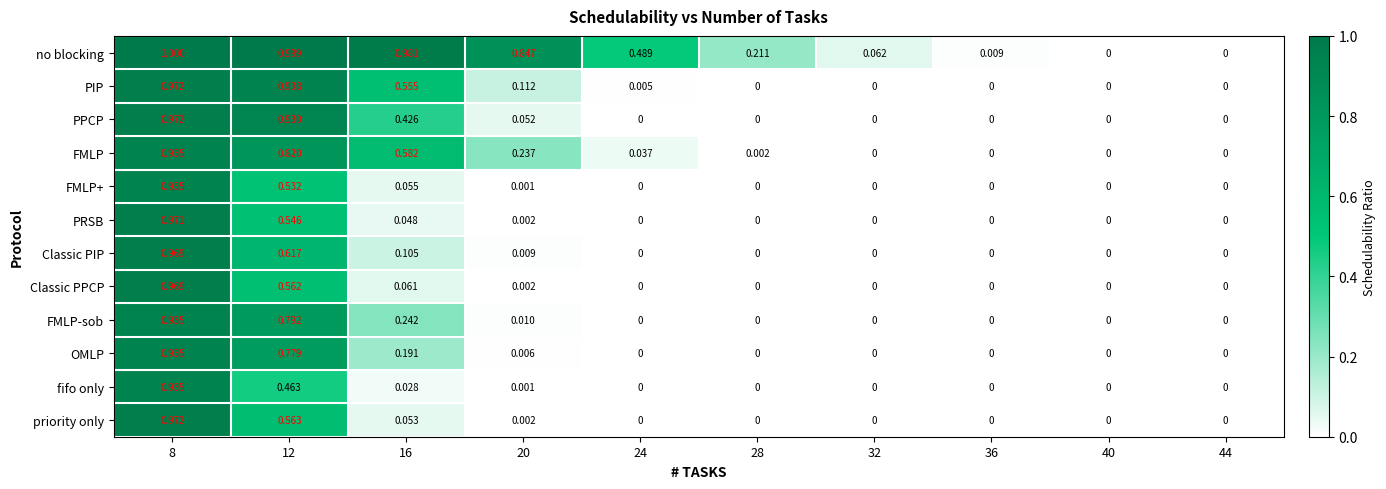

Between 16 and 44, which series saw the biggest shift?

no blocking